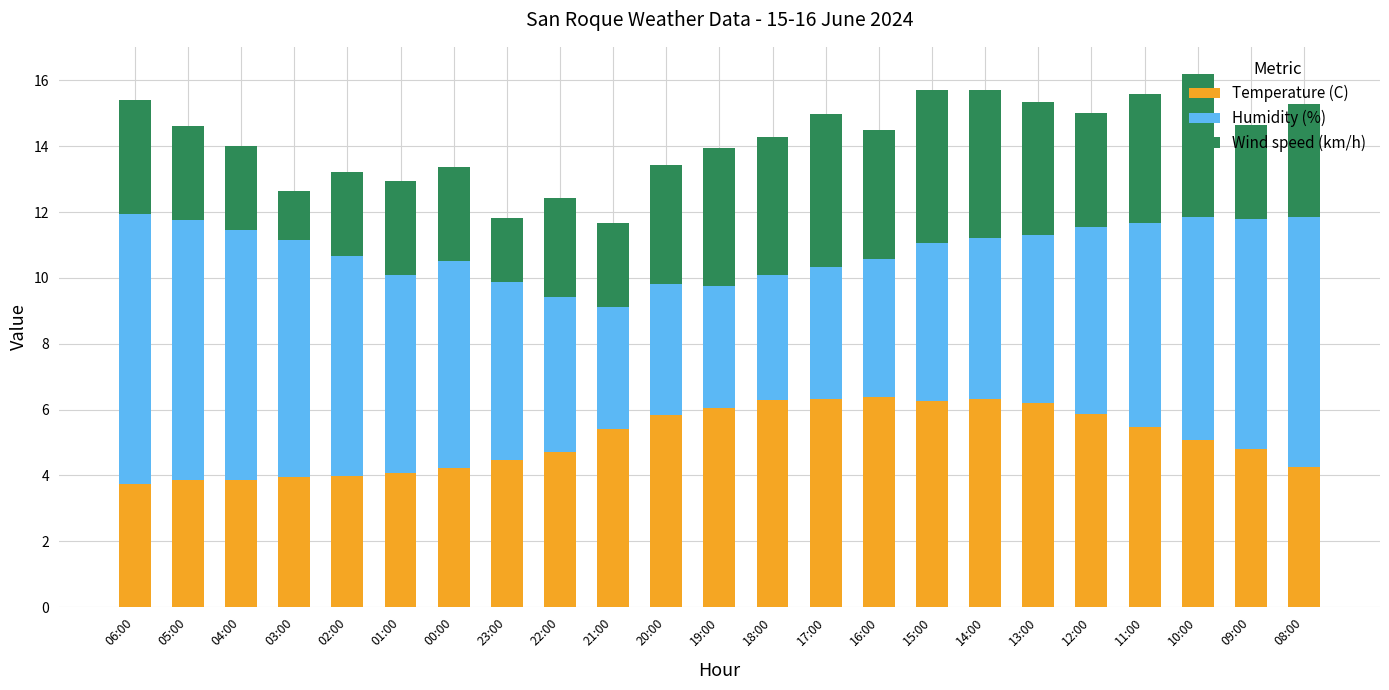

What is the difference between the maximum and minimum values in the Temperature (C) series?

2.6